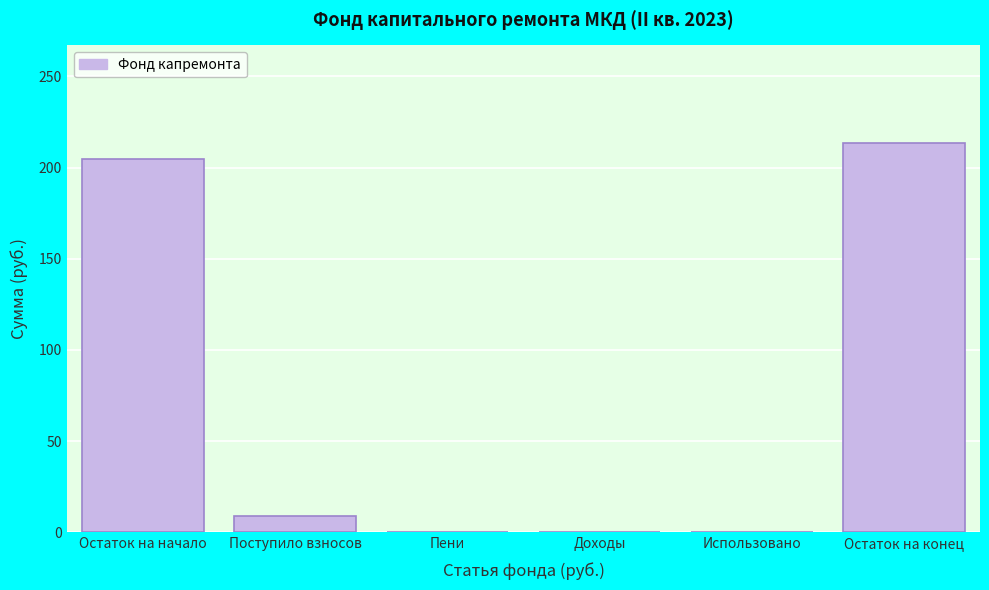

Reading right to left, what are all the values shown in this chart?

Остаток на конец=213.6	Использовано=0.0	Доходы=0.0	Пени=0.0	Поступило взносов=9.0	Остаток на начало=204.7